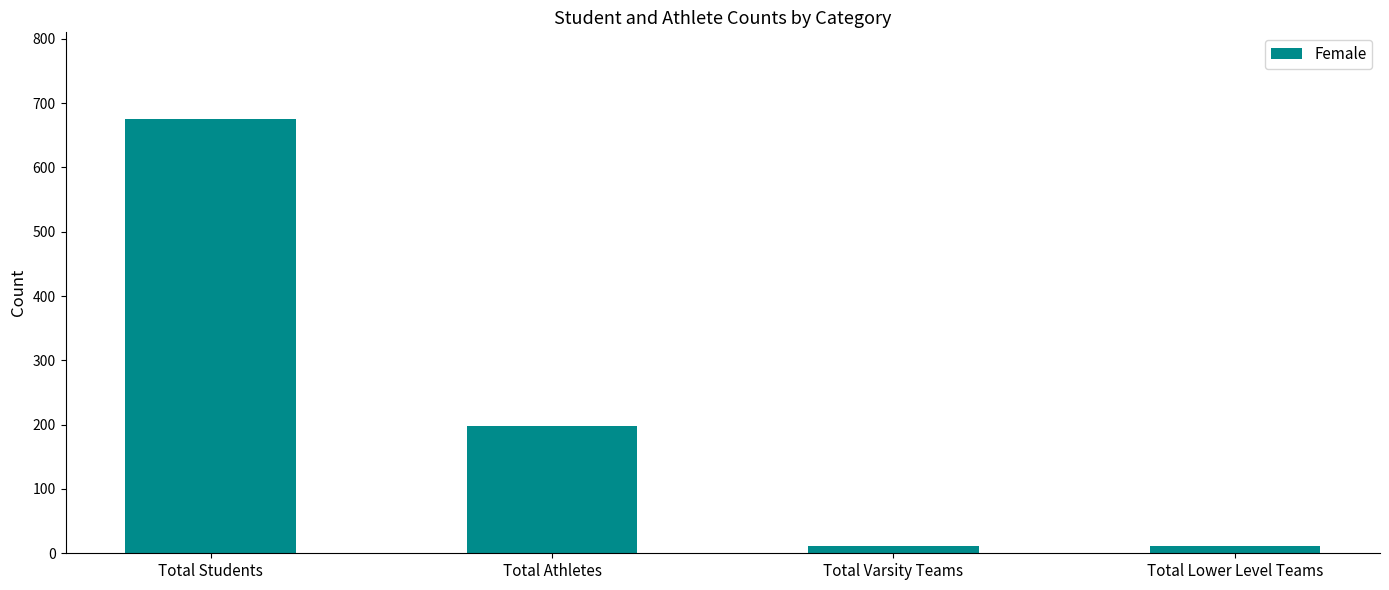

What is the label of the 3rd bar from the left?

Total Varsity Teams